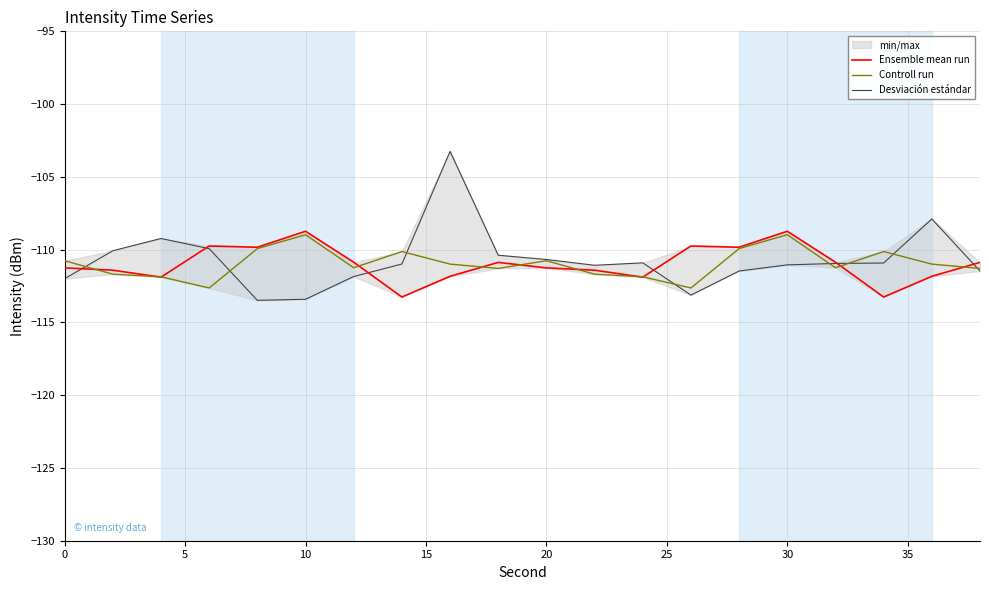

What is the minimum value for Desviación estándar?

-113.5